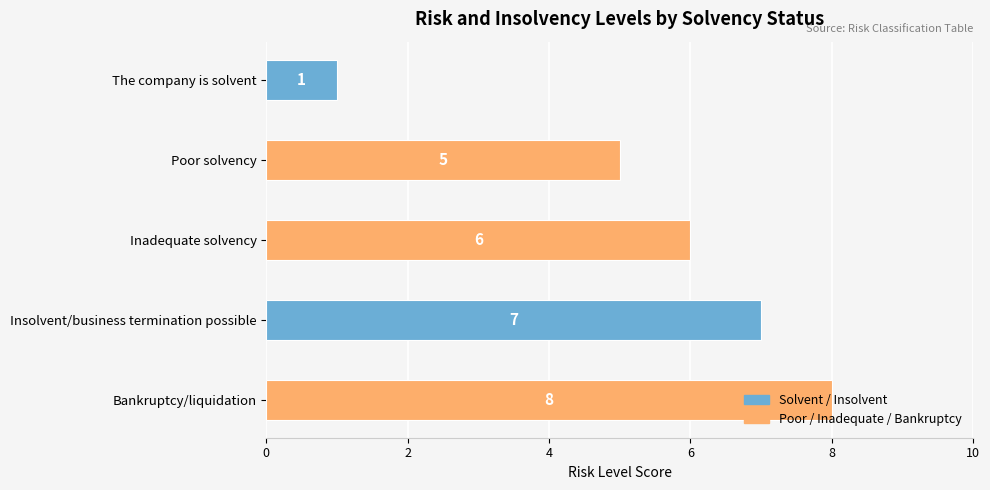

What is the label of the 1st bar from the top?

The company is solvent